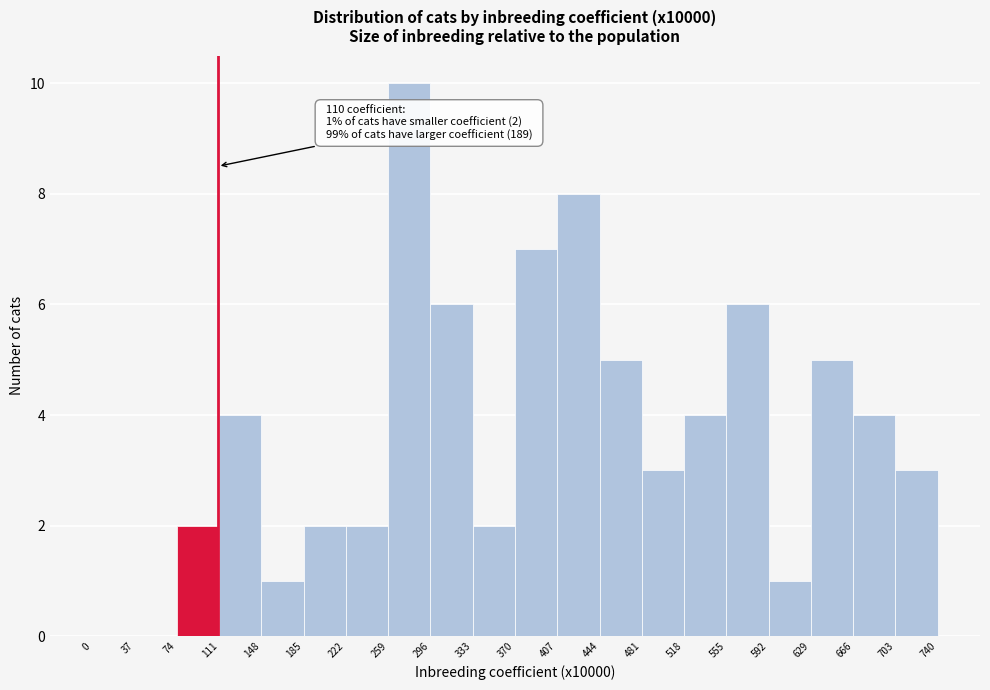

Which range on the x-axis has the tallest bar?

259 to 296